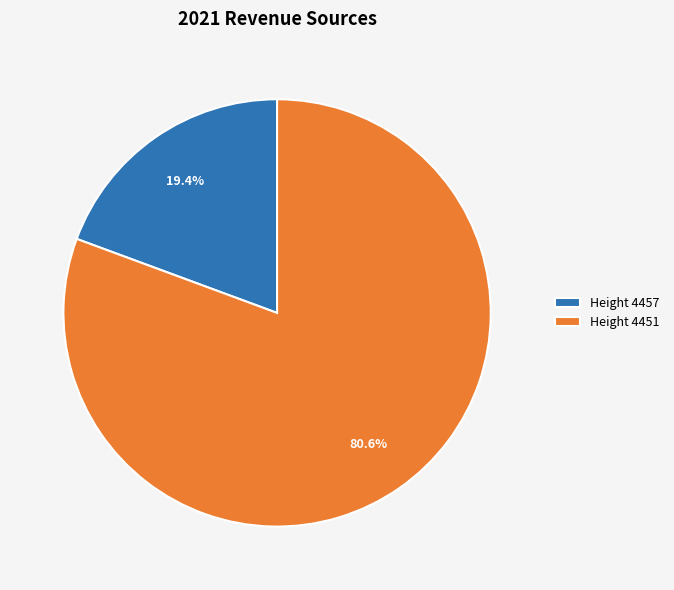

Between Height 4457 and Height 4451, which is larger?

Height 4451